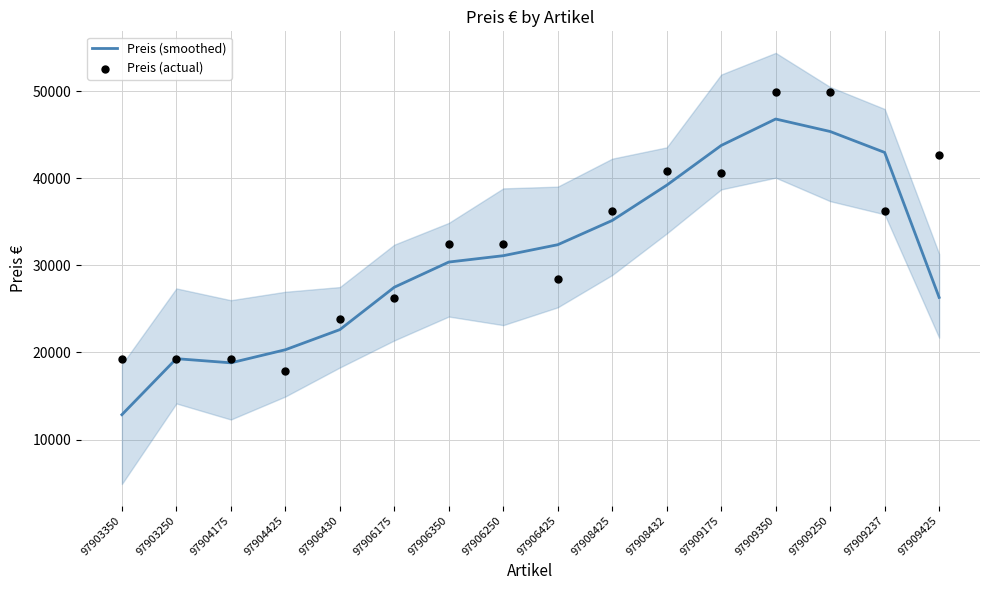

Is the value of Preis (actual) at 97908425 greater than the value of Preis (smoothed) at 97906425?

Yes